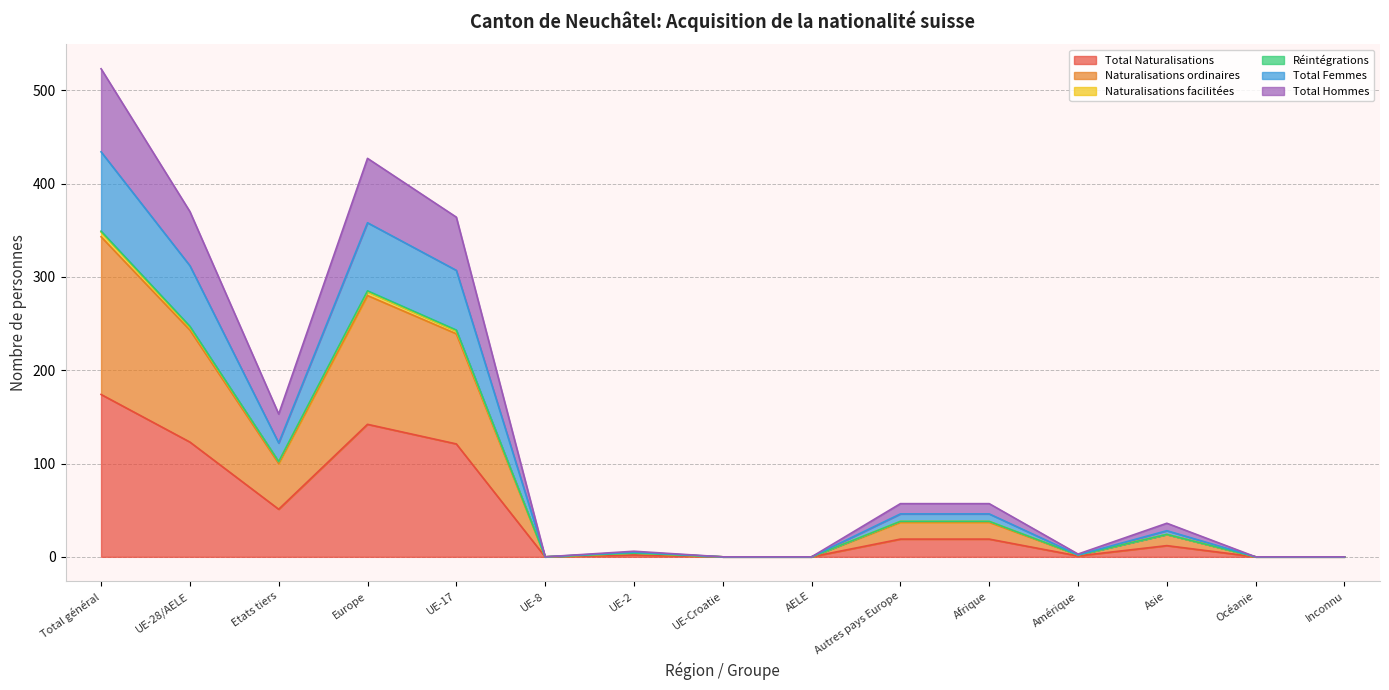

What is the highest value of the Total Naturalisations series?

174